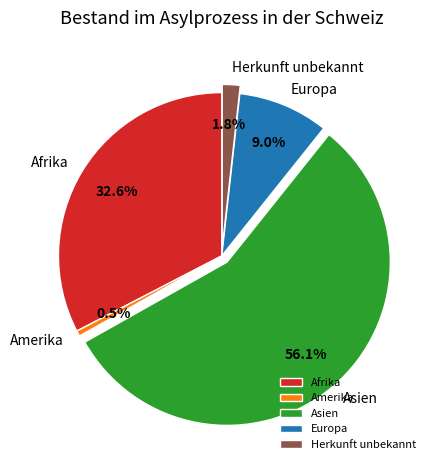

Combined, what portion of the pie is Europa and Asien?

65.1%